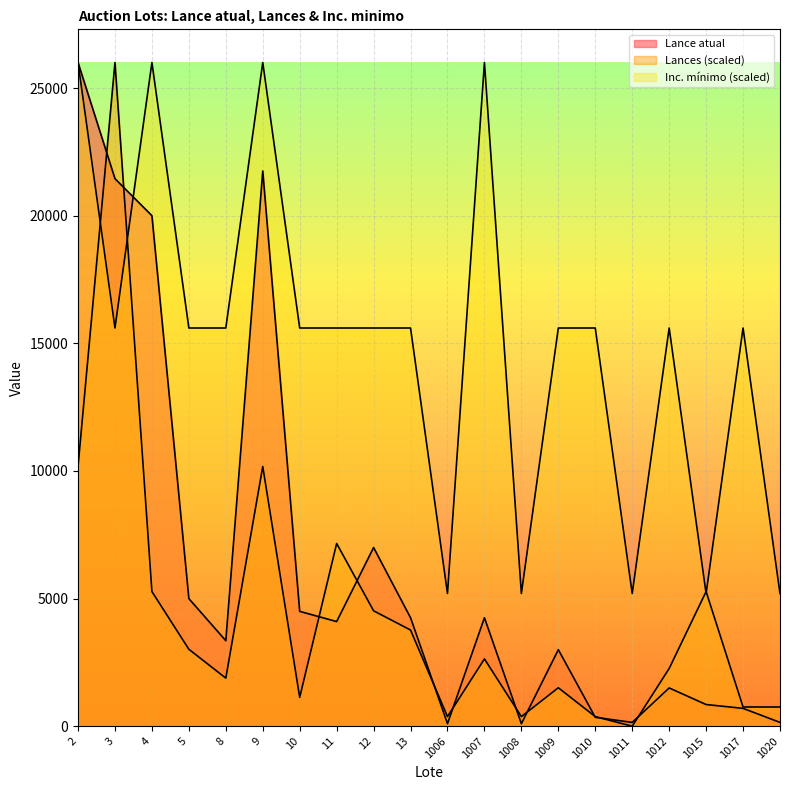

Where is Inc. minimo nearest to the value 15600?

3